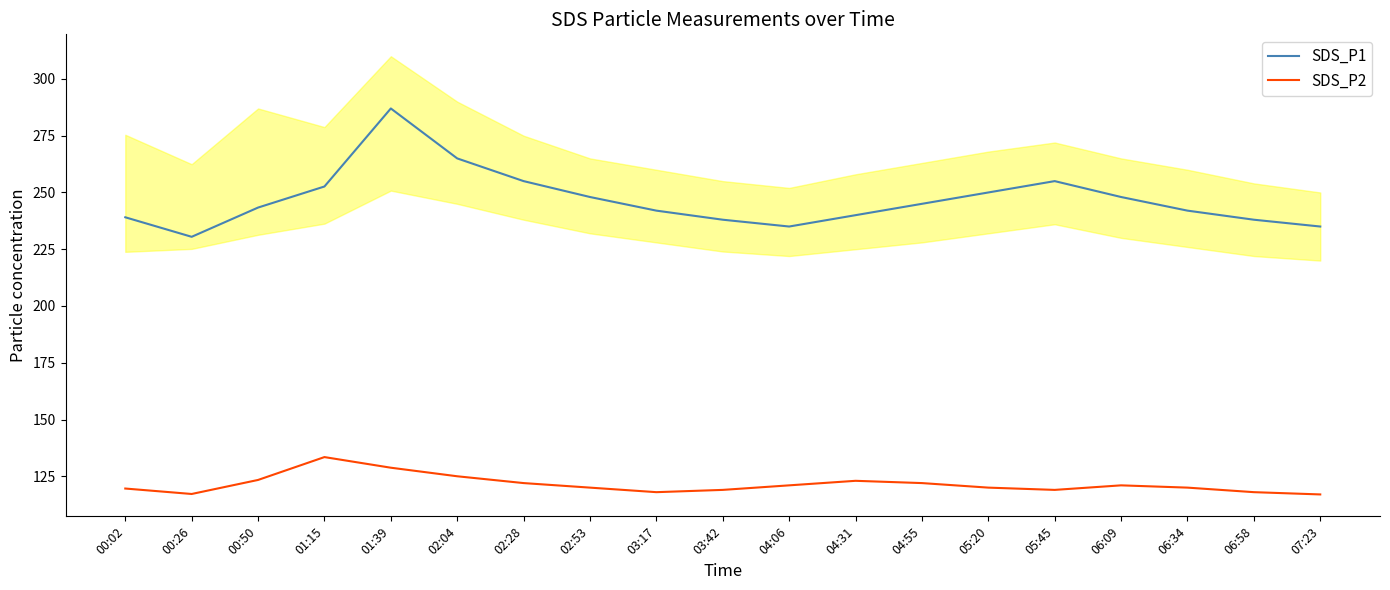

Between 02:28 and 06:34, which series saw the biggest shift?

SDS_P1